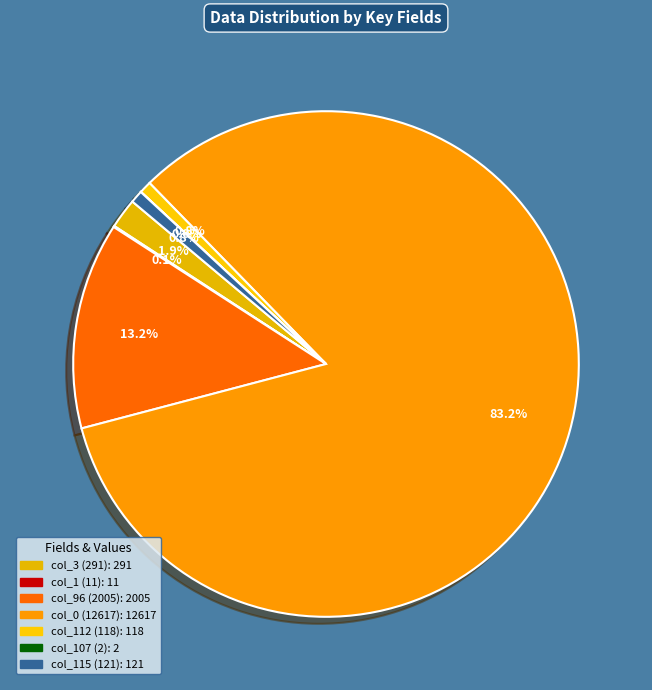

Rank the categories by value from highest to lowest.

col_0 (12617), col_96 (2005), col_3 (291), col_115 (121), col_112 (118), col_1 (11), col_107 (2)